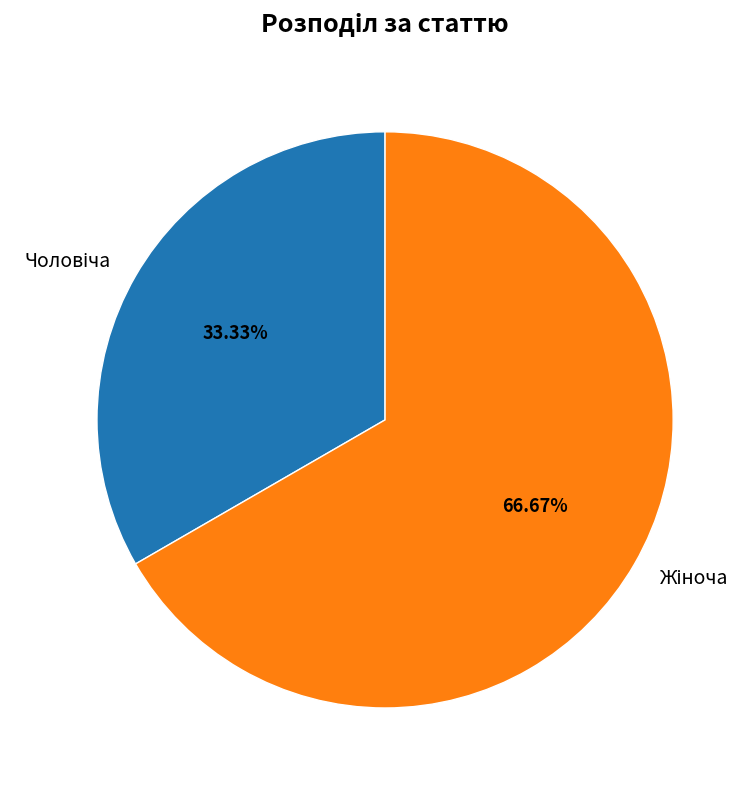

Does any single category account for the majority?

Yes